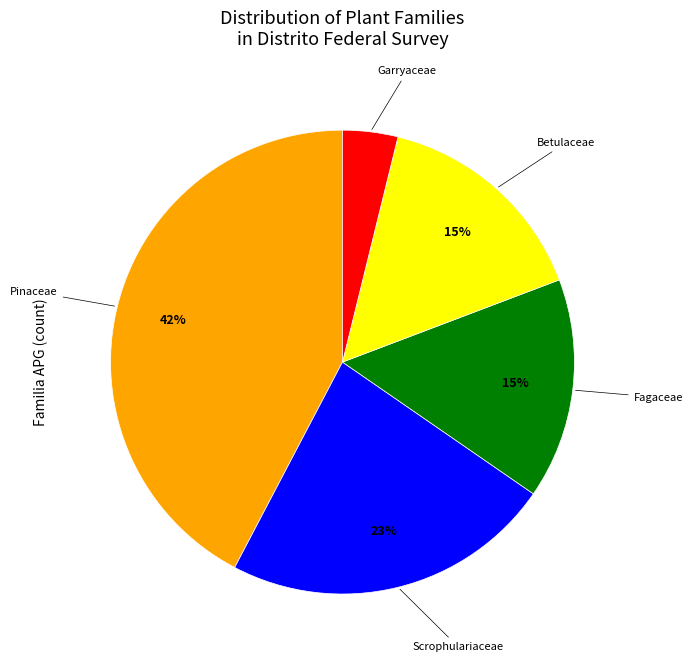

Which slice is the smallest?

Garryaceae